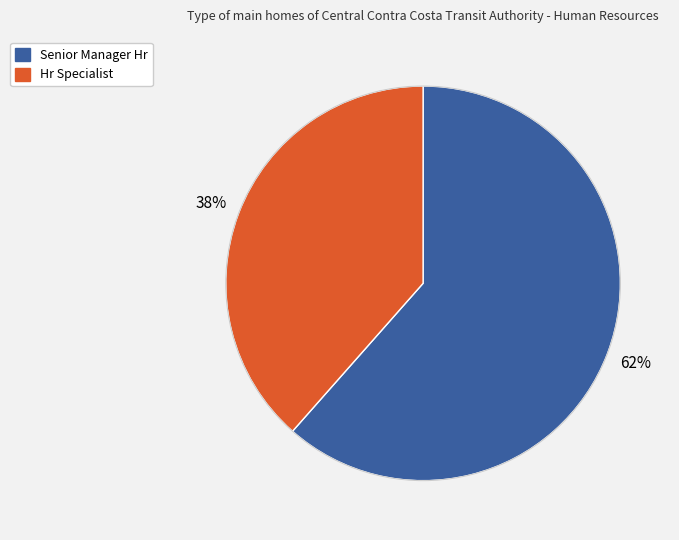

Which category has the smallest portion of the pie?

Hr Specialist